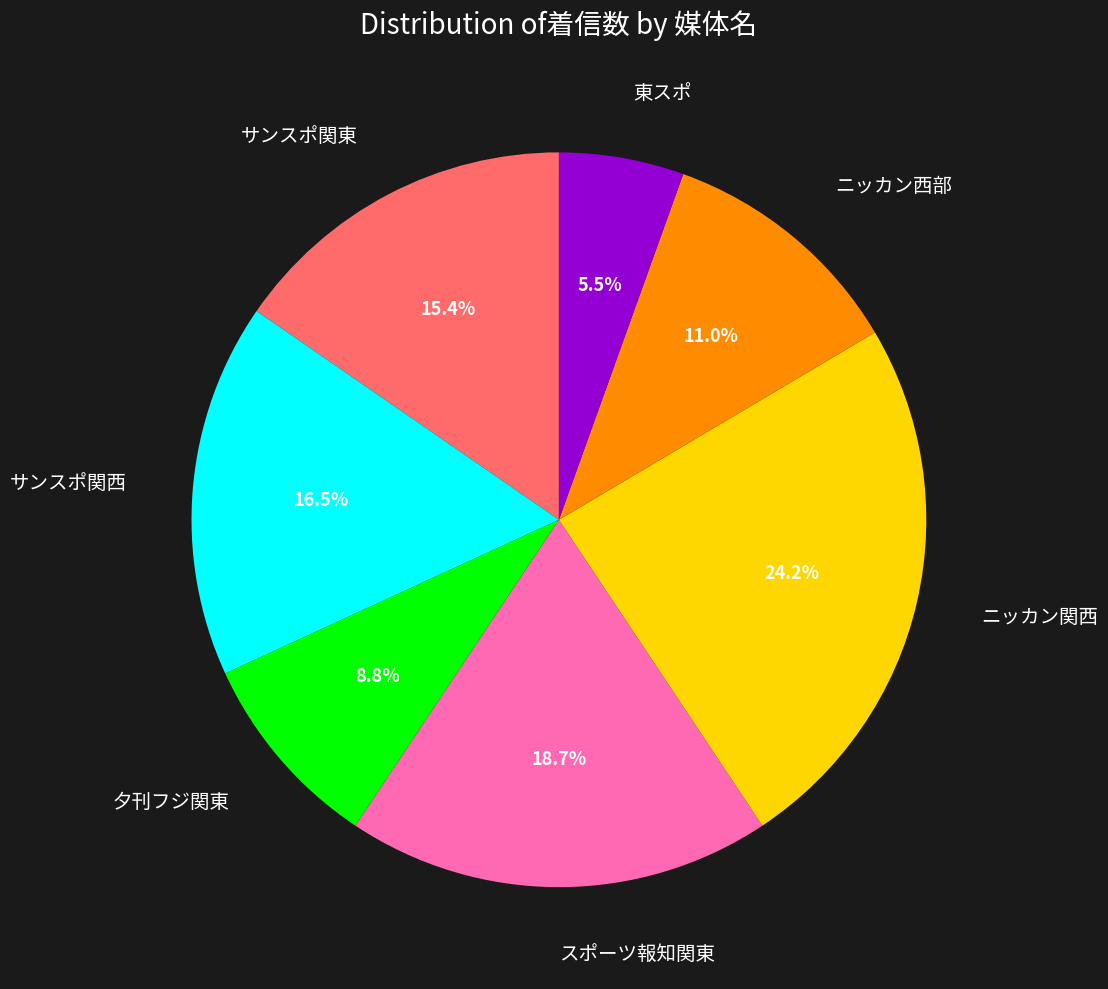

The スポーツ報知関東 slice represents 19% of the pie. True or false?

True